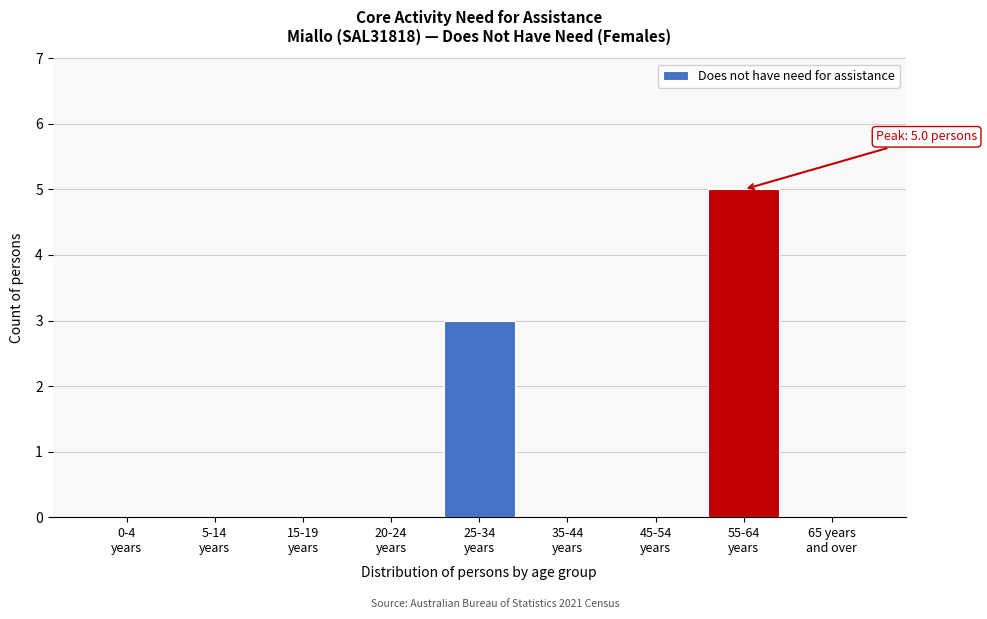

What is the sum of all values?

8